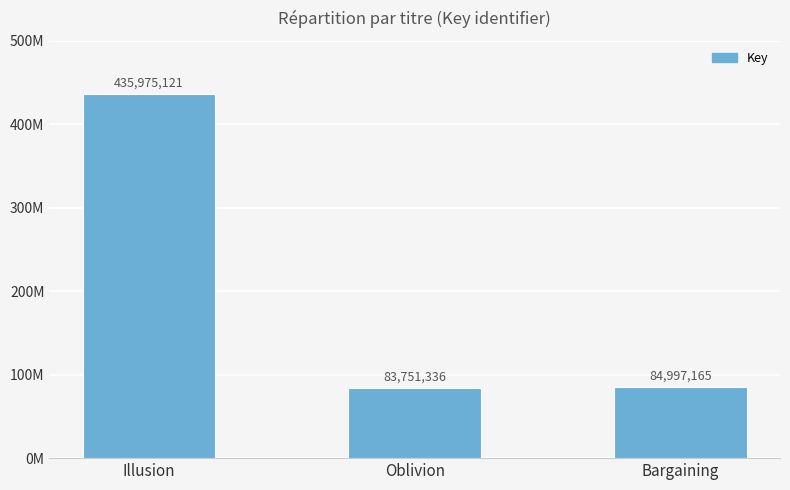

Are the bars horizontal?

No